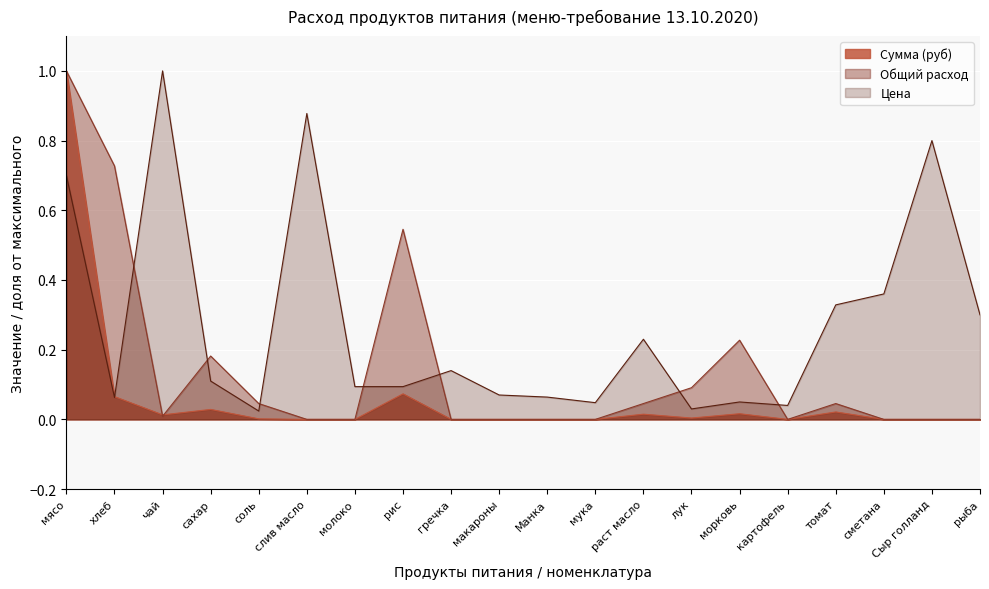

Reading left to right, what are all the values shown in this chart?

1.0	0.1	0.0	0.0	0.0	0.0	0.0	0.1	0.0	0.0	0.0	0.0	0.0	0.0	0.0	0.0	0.0	0.0	0.0	0.0